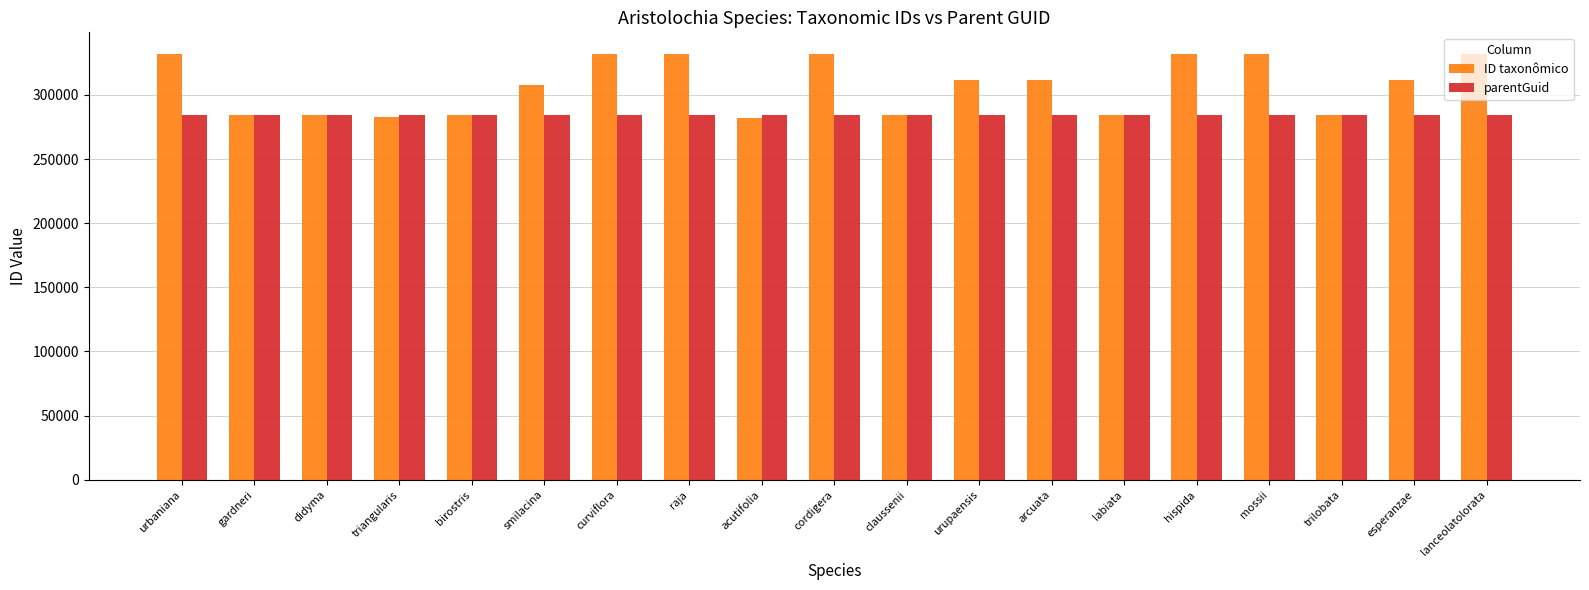

Rank the series at lanceolatolorata from highest to lowest value.

ID taxonômico, parentGuid